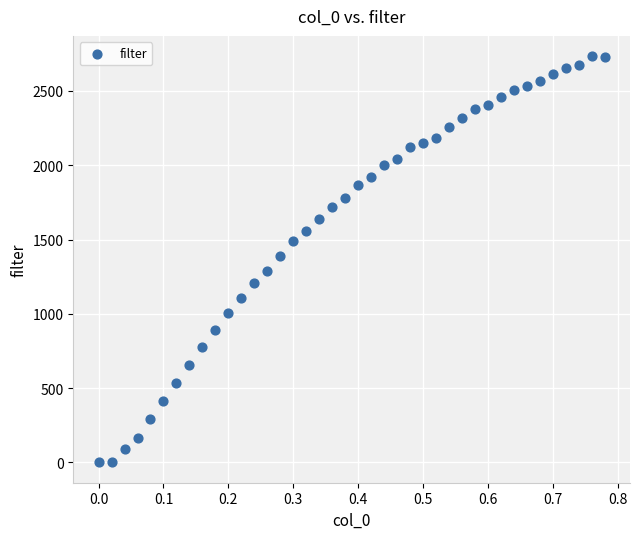

What is the range of X values (max minus min)?

0.8